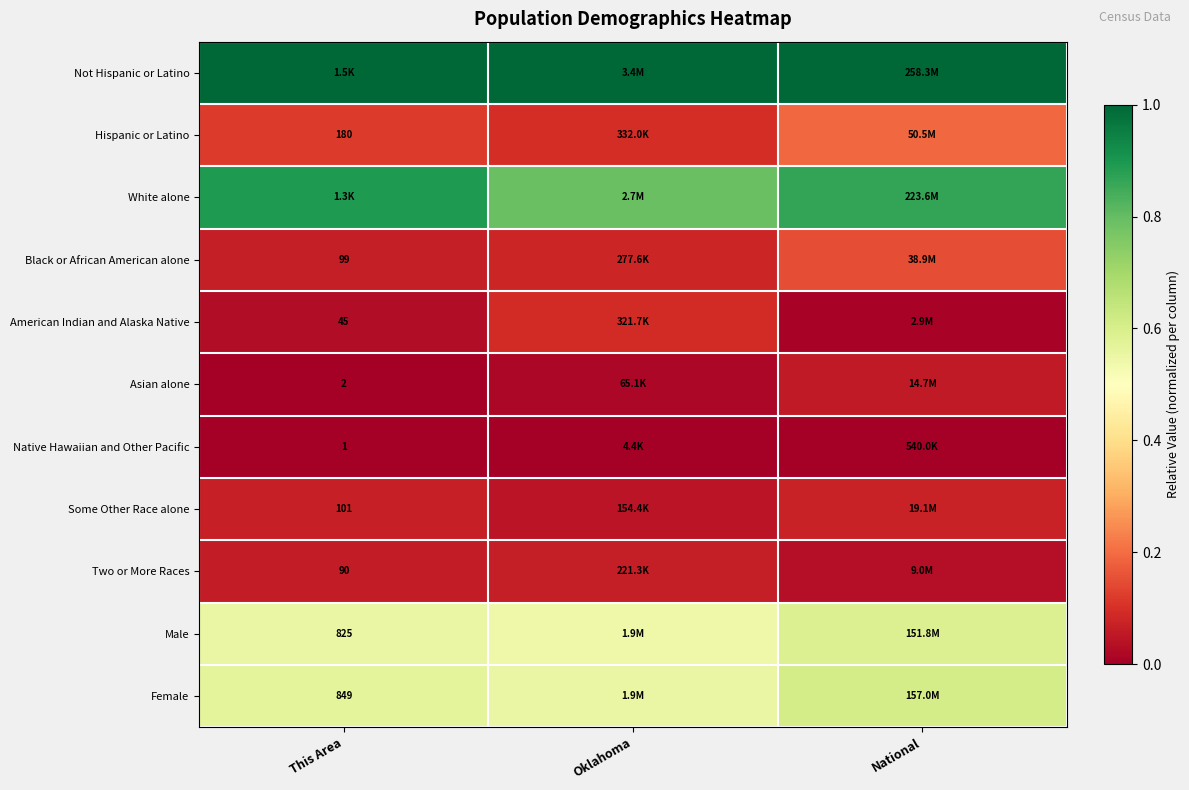

Count the number of categories in the chart.

3